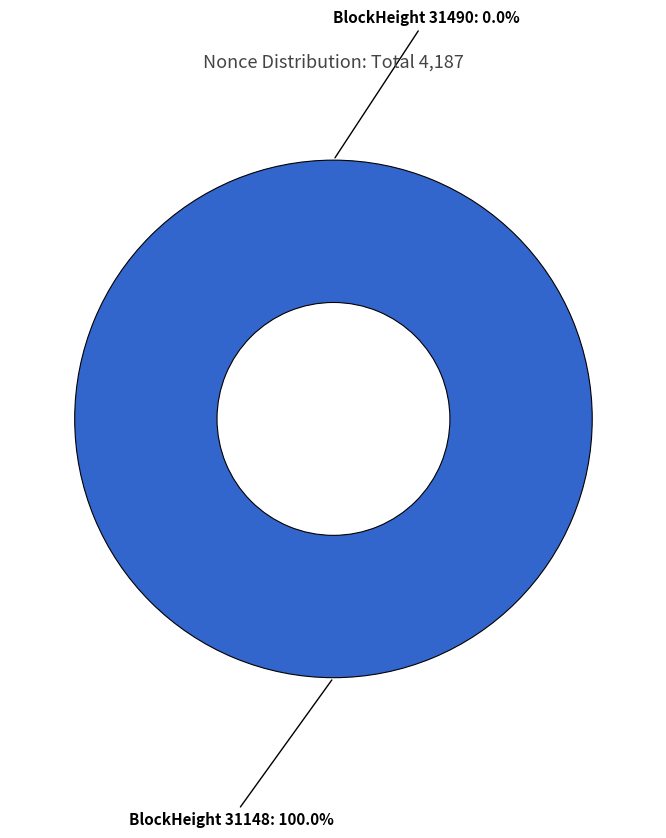

Is it true that 31490 is 0% of the pie?

True